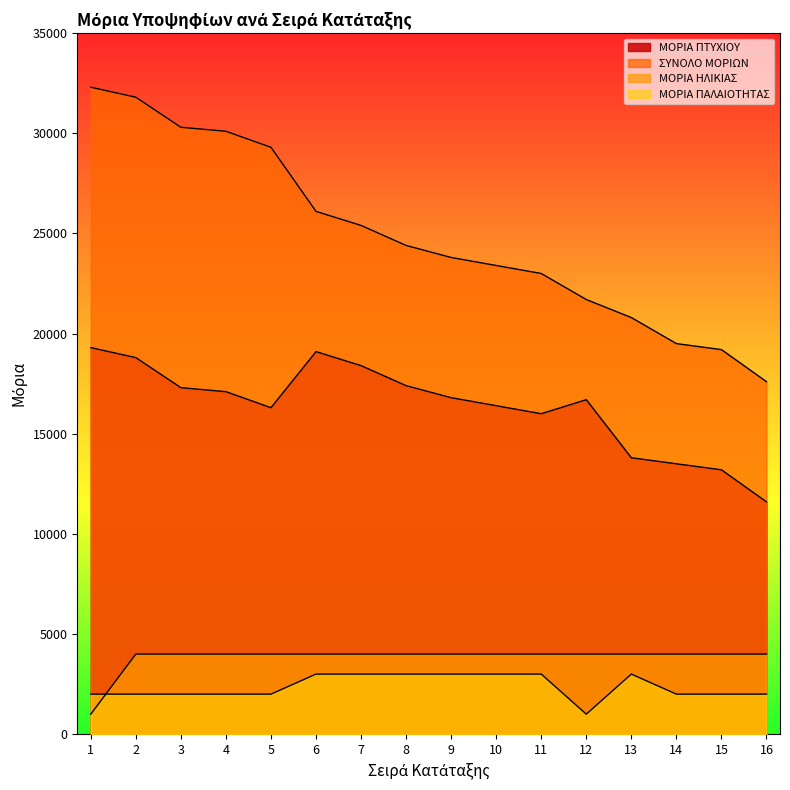

Reading left to right, transcribe all the data shown in this chart.

ΜΟΡΙΑ ΠΤΥΧΙΟΥ: 19300	18800	17300	17100	16300	19100	18400	17400	16800	16400	16000	16700	13800	13500	13200	11600
ΣΥΝΟΛΟ ΜΟΡΙΩΝ: 32300	31800	30300	30100	29300	26100	25400	24400	23800	23400	23000	21700	20800	19500	19200	17600
ΜΟΡΙΑ ΗΛΙΚΙΑΣ: 1000	4000	4000	4000	4000	4000	4000	4000	4000	4000	4000	4000	4000	4000	4000	4000
ΜΟΡΙΑ ΠΑΛΑΙΟΤΗΤΑΣ: 2000	2000	2000	2000	2000	3000	3000	3000	3000	3000	3000	1000	3000	2000	2000	2000